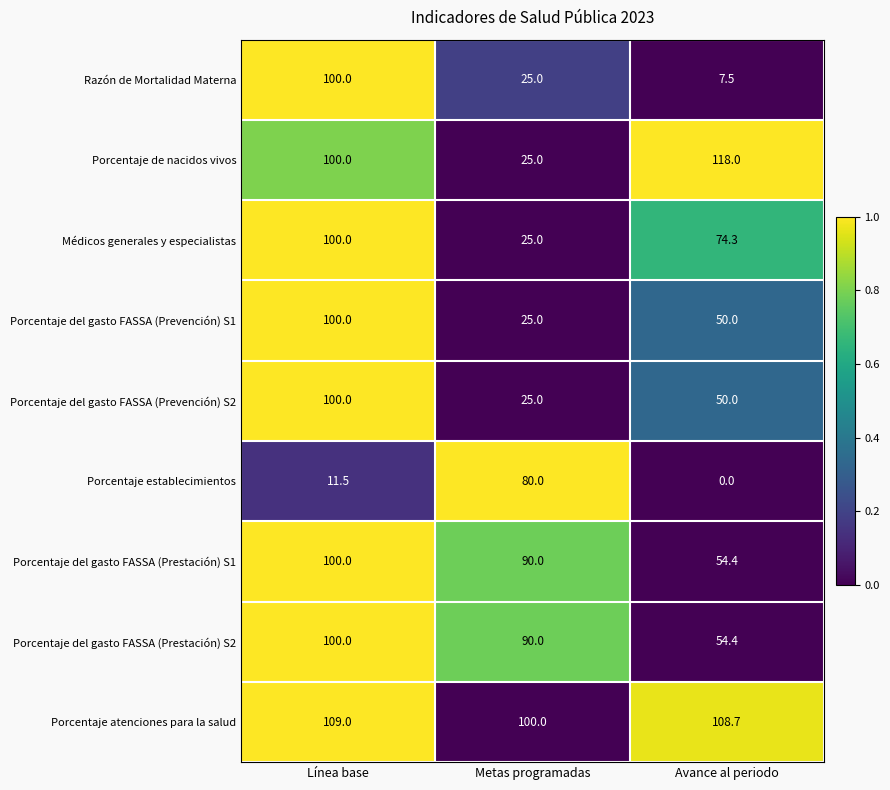

True or false: Porcentaje establecimientos has a value of 80.0 at Metas programadas.

True